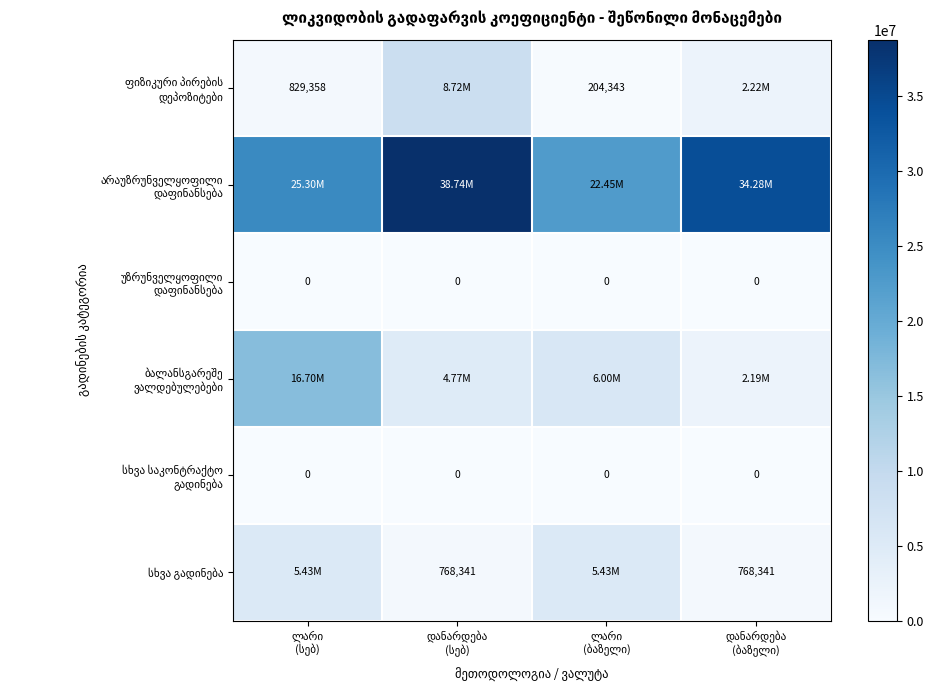

Is it true that ფიზიკური პირების დეპოზიტები equals 829358.2 at ლარი (სებ)?

True